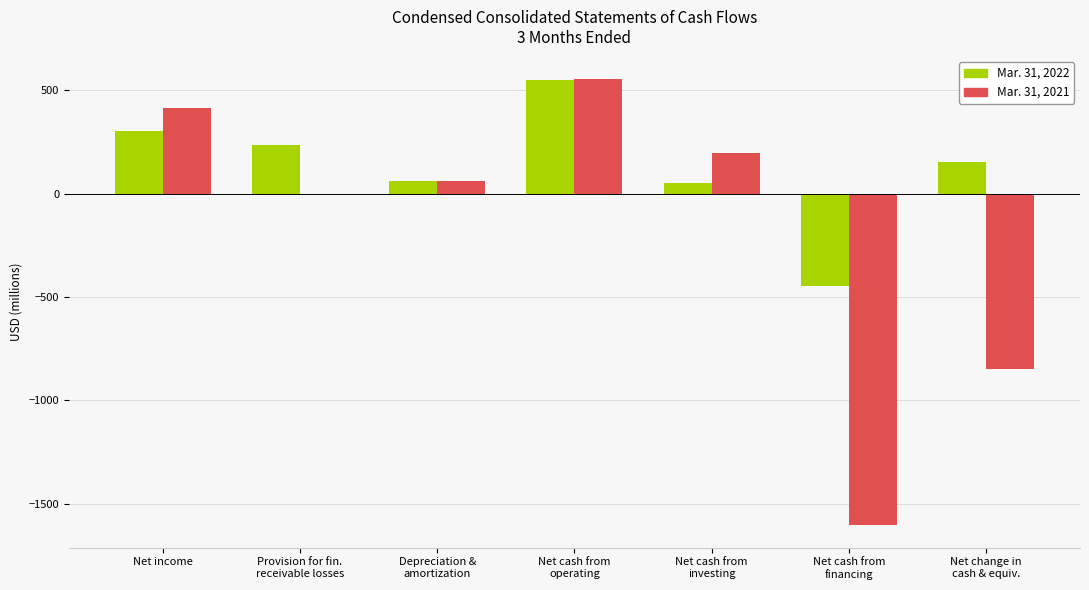

What is the sum of all Mar. 31, 2021 values?

-1230